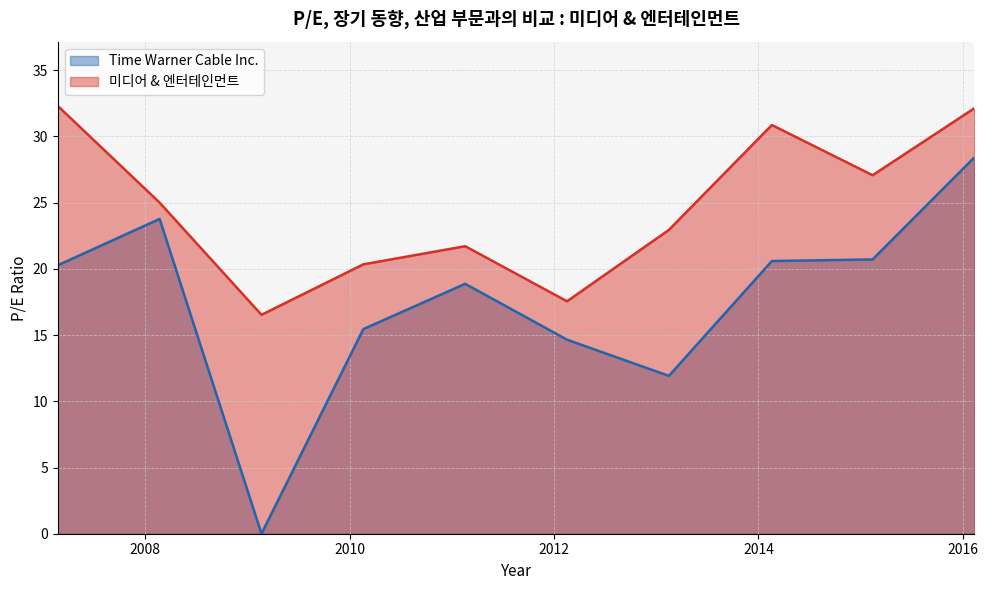

At which category does Time Warner Cable Inc. reach its first local valley?

2009-02-20